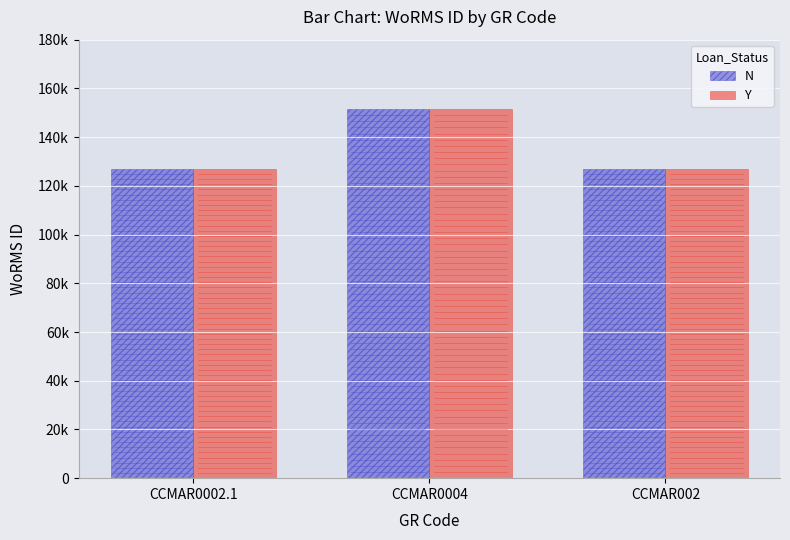

What is the minimum value shown in the chart?

126975